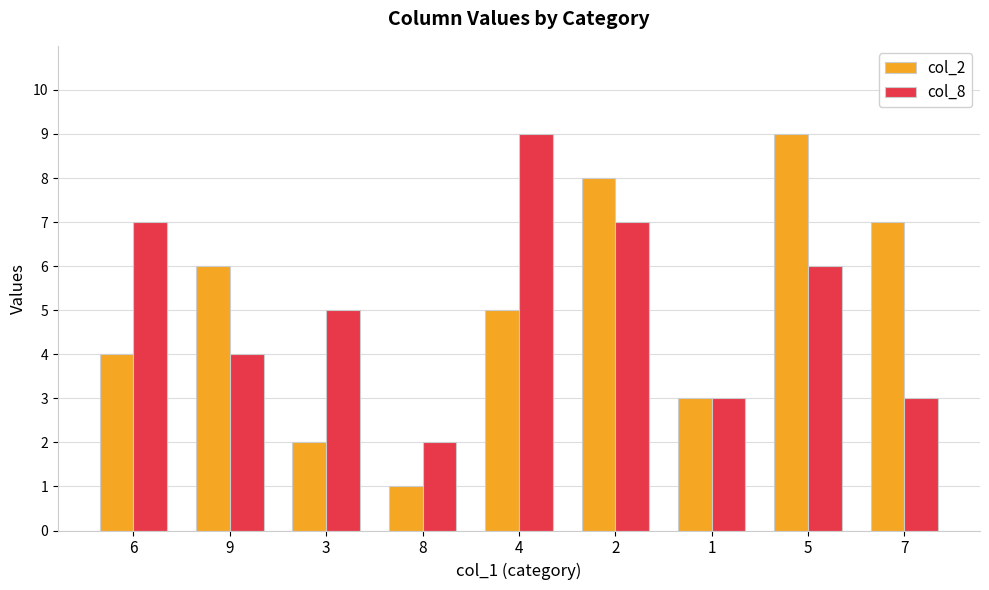

Where is col_8 nearest to the value 5?

3